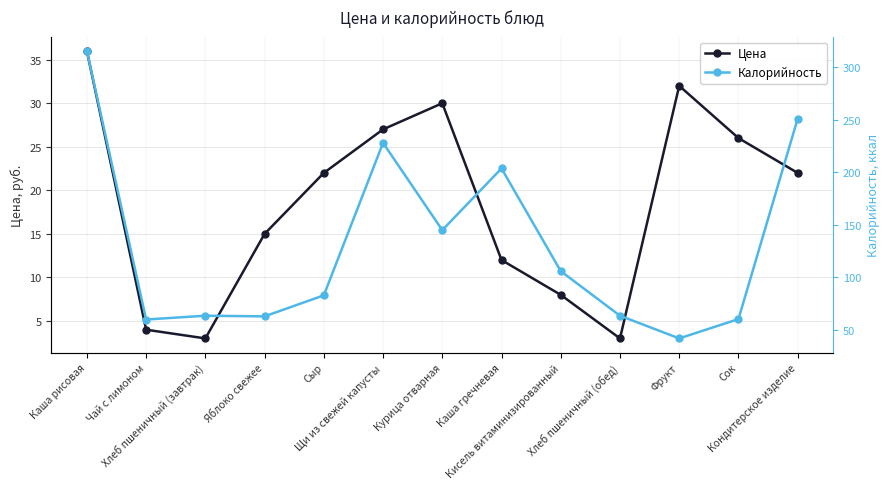

Between Курица отварная and Хлеб пшеничный (обед), which series saw the biggest shift?

Калорийность